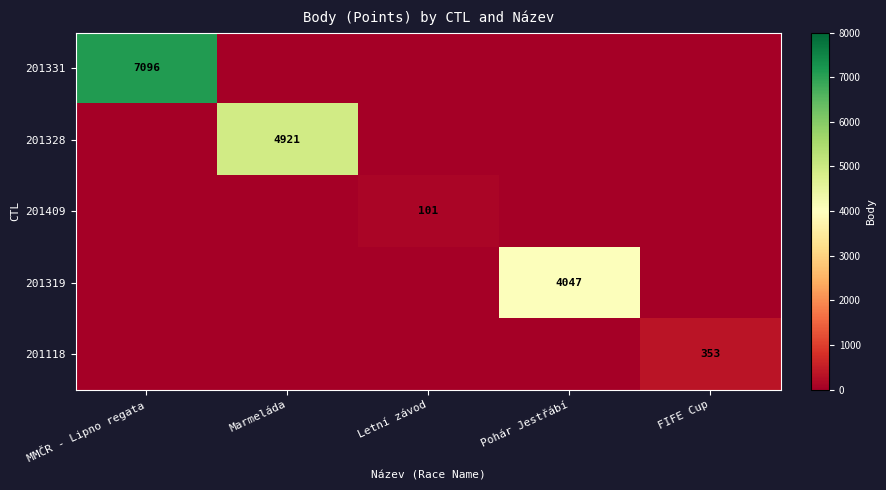

Is it true that 201331 equals 11827 at MMČR - Lipno regata?

False